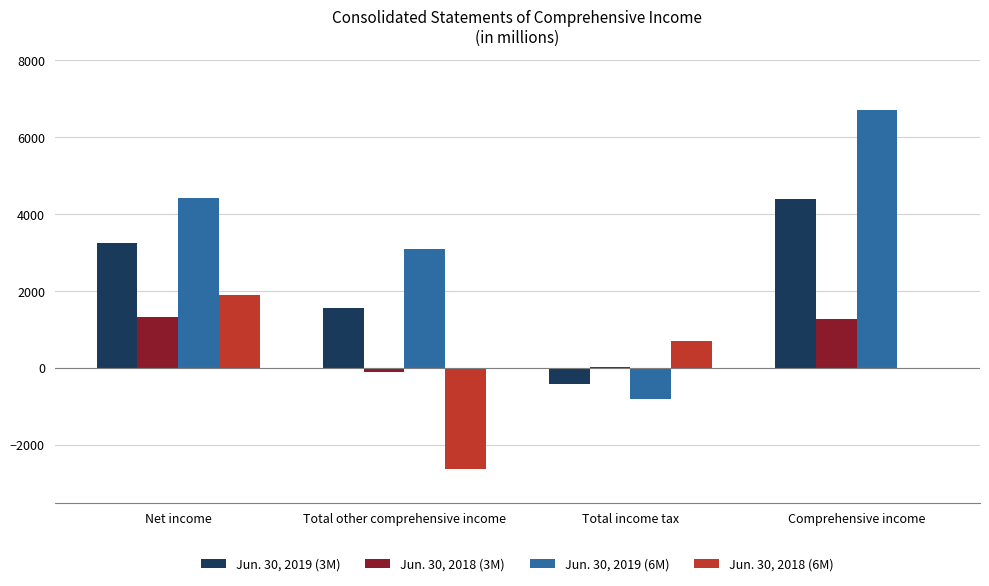

At which category does the chart reach its peak across all series?

Comprehensive income